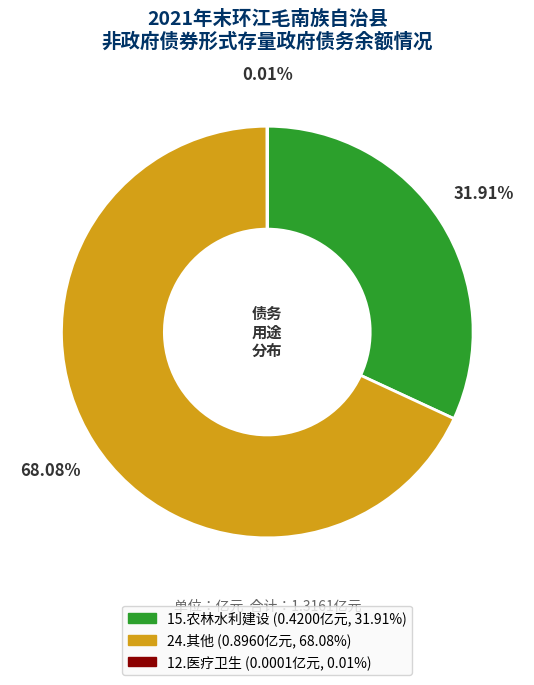

Between 24.其他 and 15.农林水利建设, which is larger?

24.其他